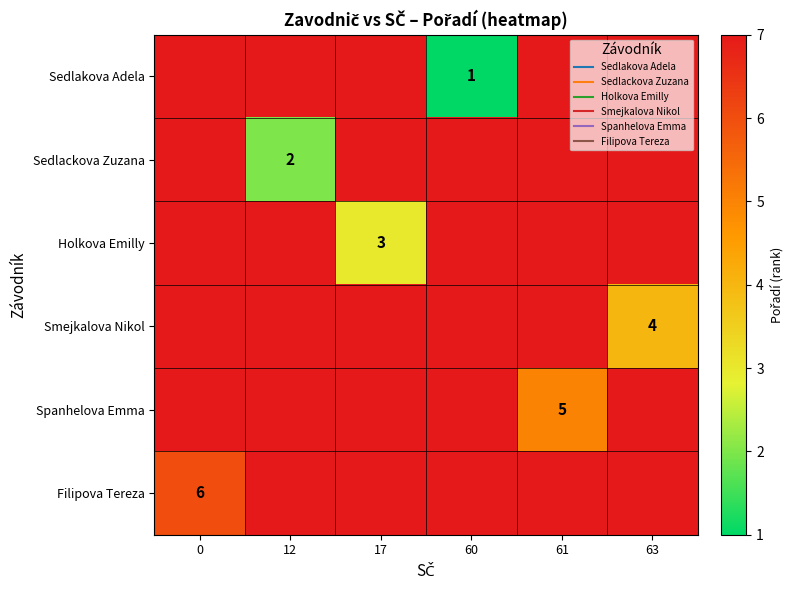

Where is Sedlackova Zuzana nearest to the value 4?

12